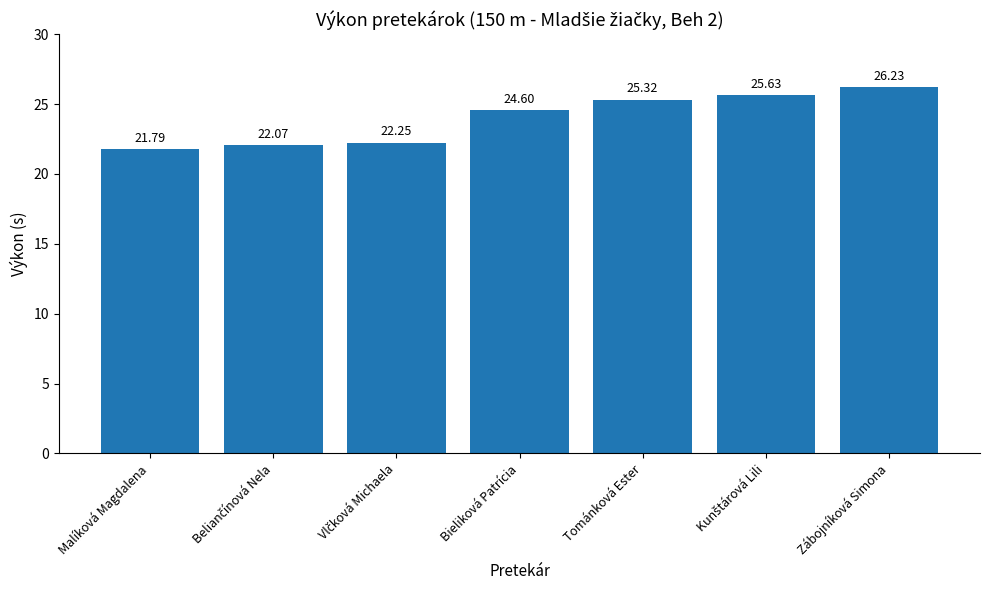

How many data points are less than 24?

3